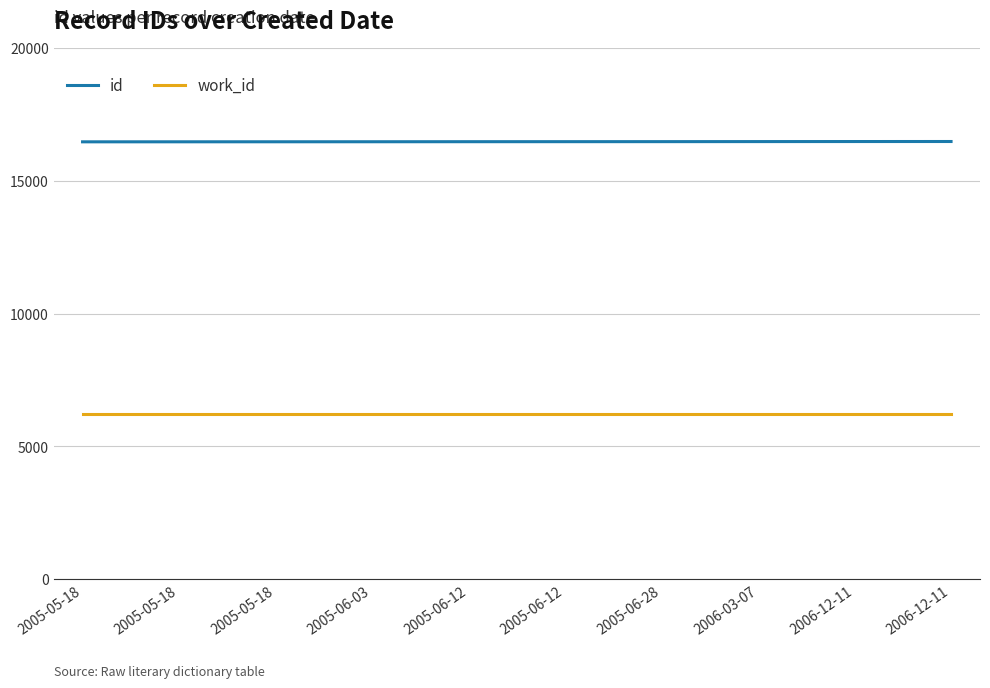

What are all the series names shown in the legend?

id, work_id